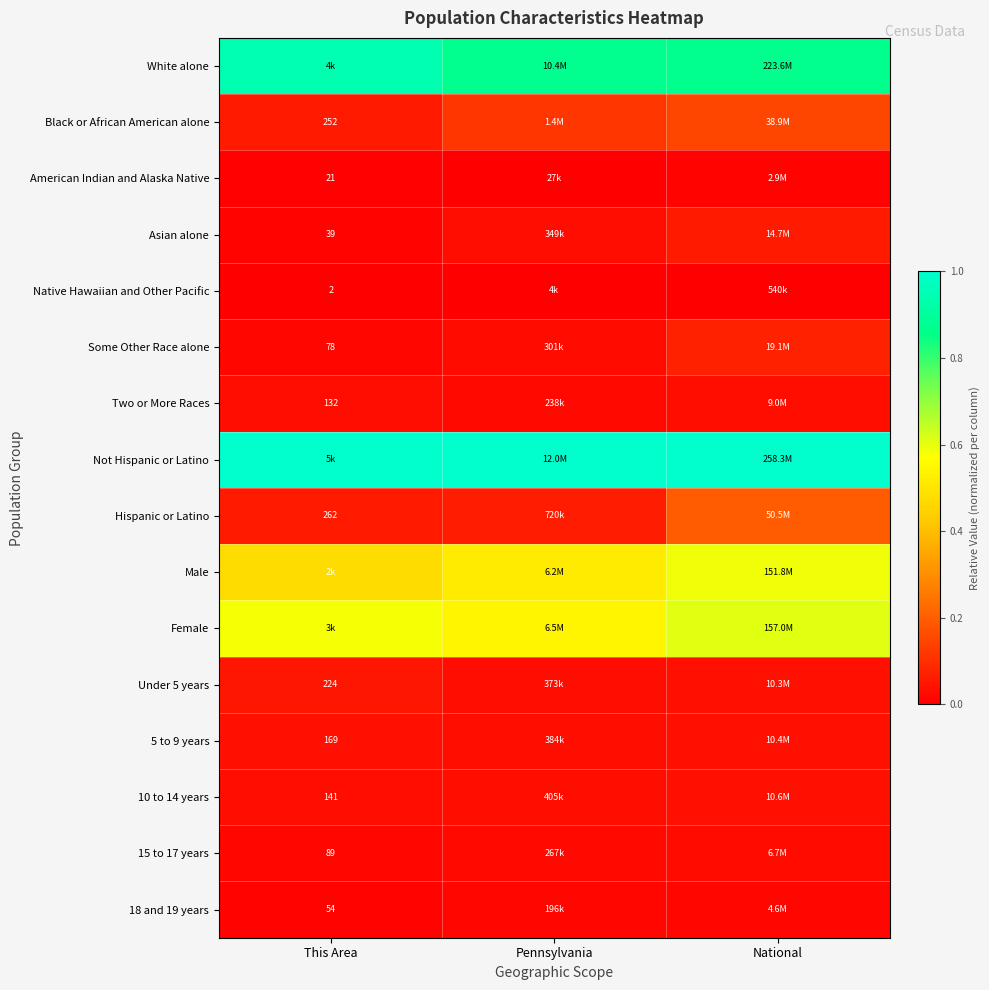

List the series in order of their peak value, highest first.

Not Hispanic or Latino, White alone, Female, Male, Hispanic or Latino, Black or African American alone, Some Other Race alone, Asian alone, Under 5 years, 10 to 14 years, 5 to 9 years, Two or More Races, 15 to 17 years, 18 and 19 years, American Indian and Alaska Native, Native Hawaiian and Other Pacific